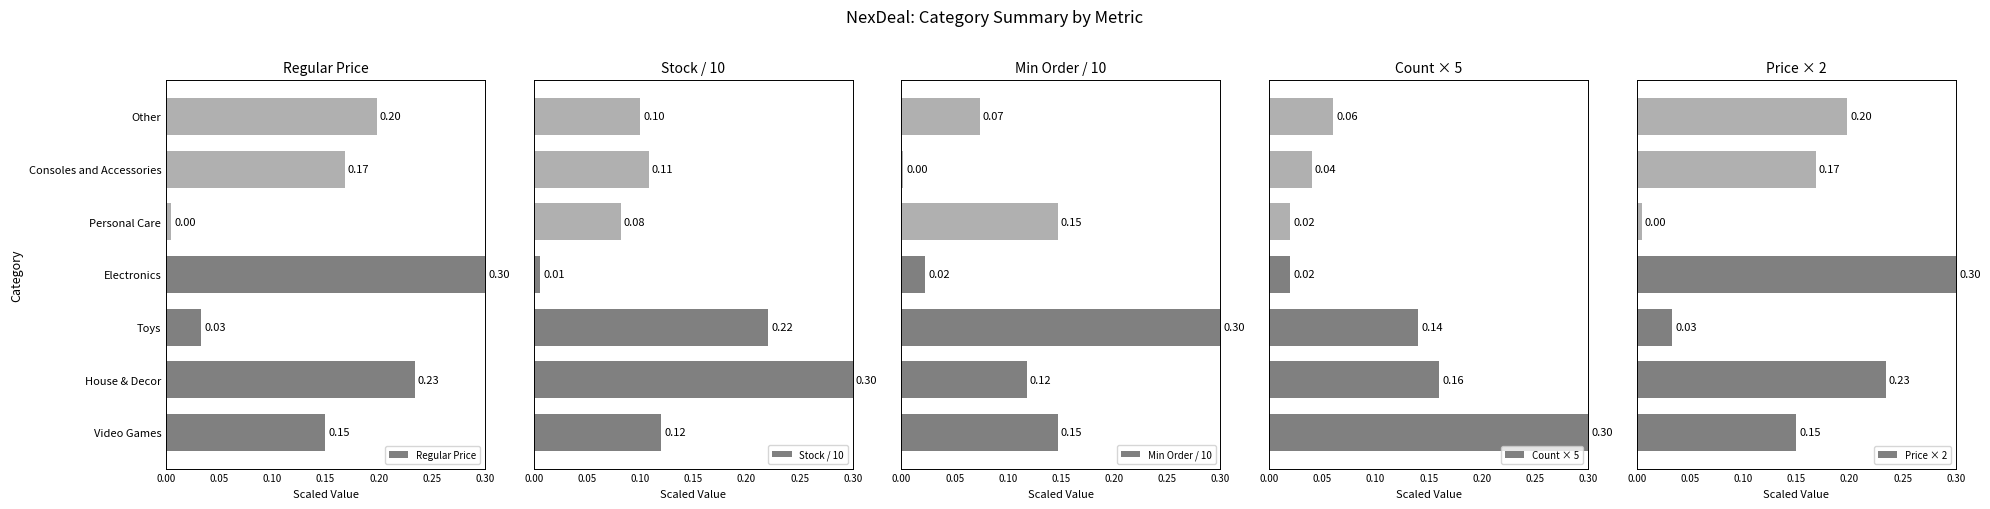

What is the maximum value for Regular Price?

0.3